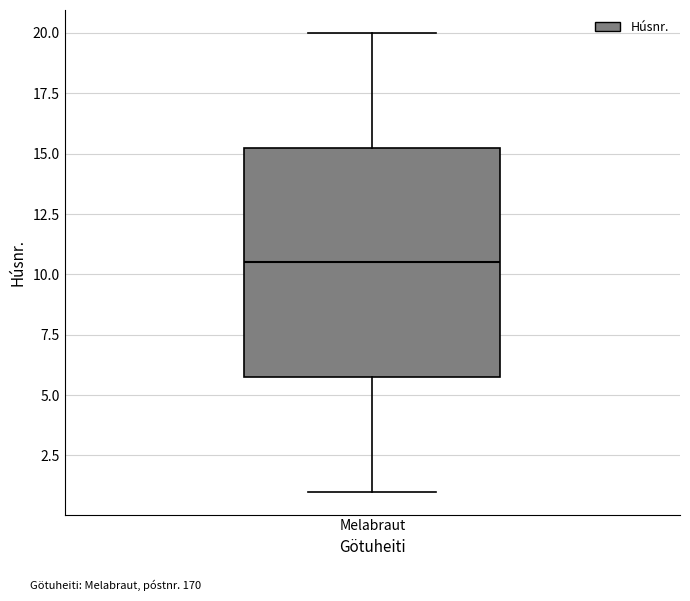

Read this box plot against the y-axis: the position of the median line, the range covered by the box, and the ends of both whiskers. The values are not printed on the chart, so give them approximately, as read against the axis.

median 10.5, box 6.0 to 15.5, whiskers 1.0 to 20.0